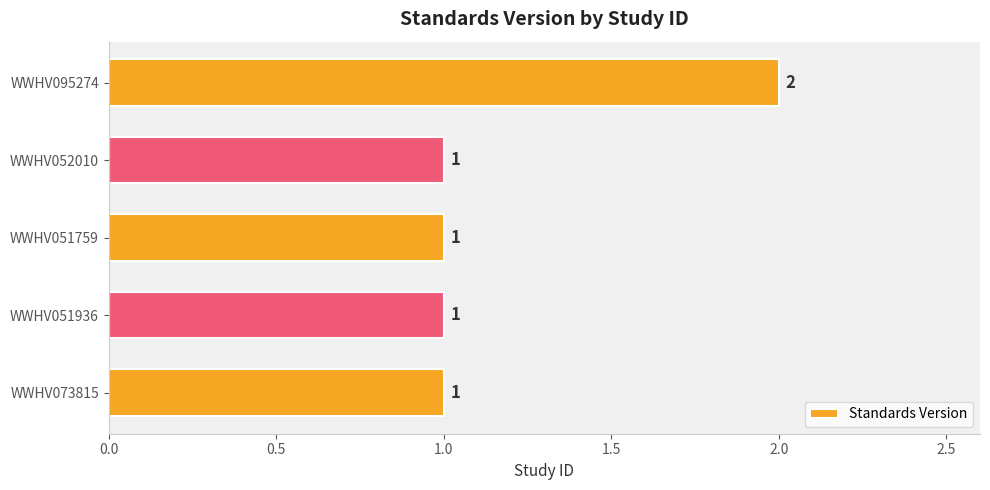

Is it true that the value at WWHV051759 is 1?

True